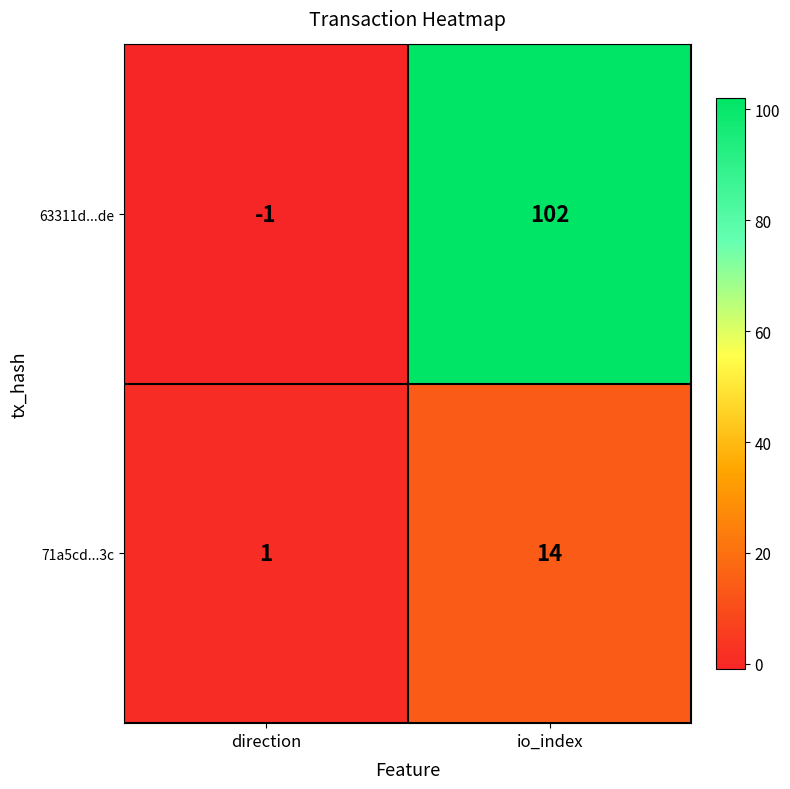

Reading right to left, what are all the values shown in this chart?

63311d...de: io_index=102	direction=-1
71a5cd...3c: io_index=14	direction=1